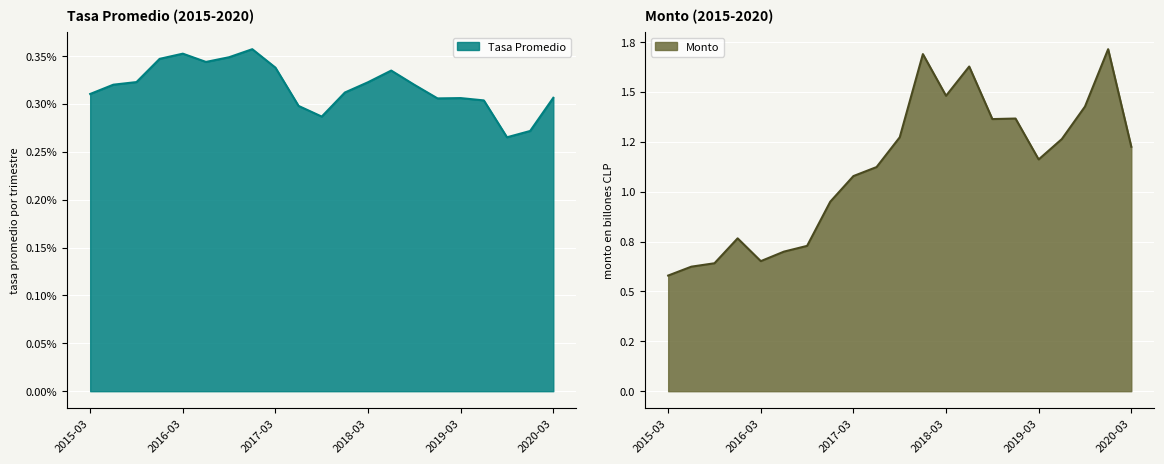

Which series has the widest spread of values?

Monto